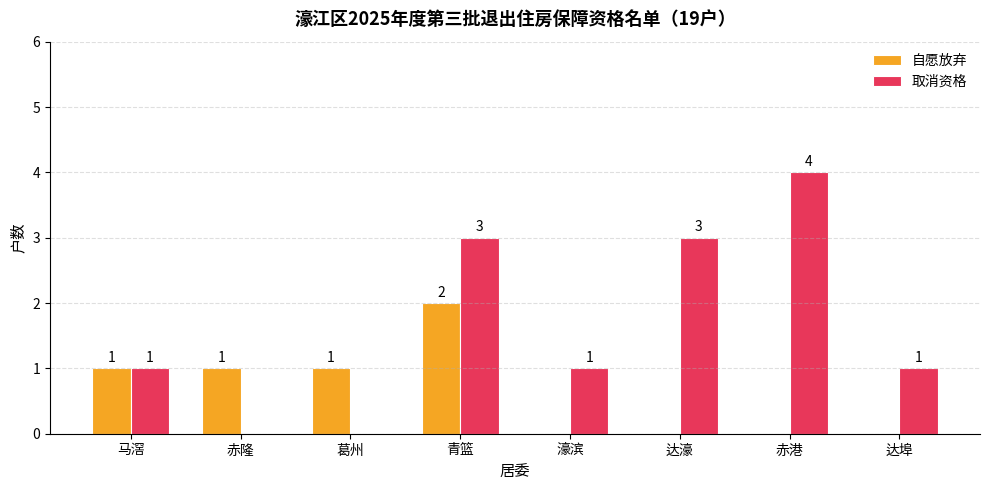

Reading left to right, list all the values displayed in this chart.

自愿放弃: 1	1	1	2	0	0	0	0
取消资格: 1	0	0	3	1	3	4	1